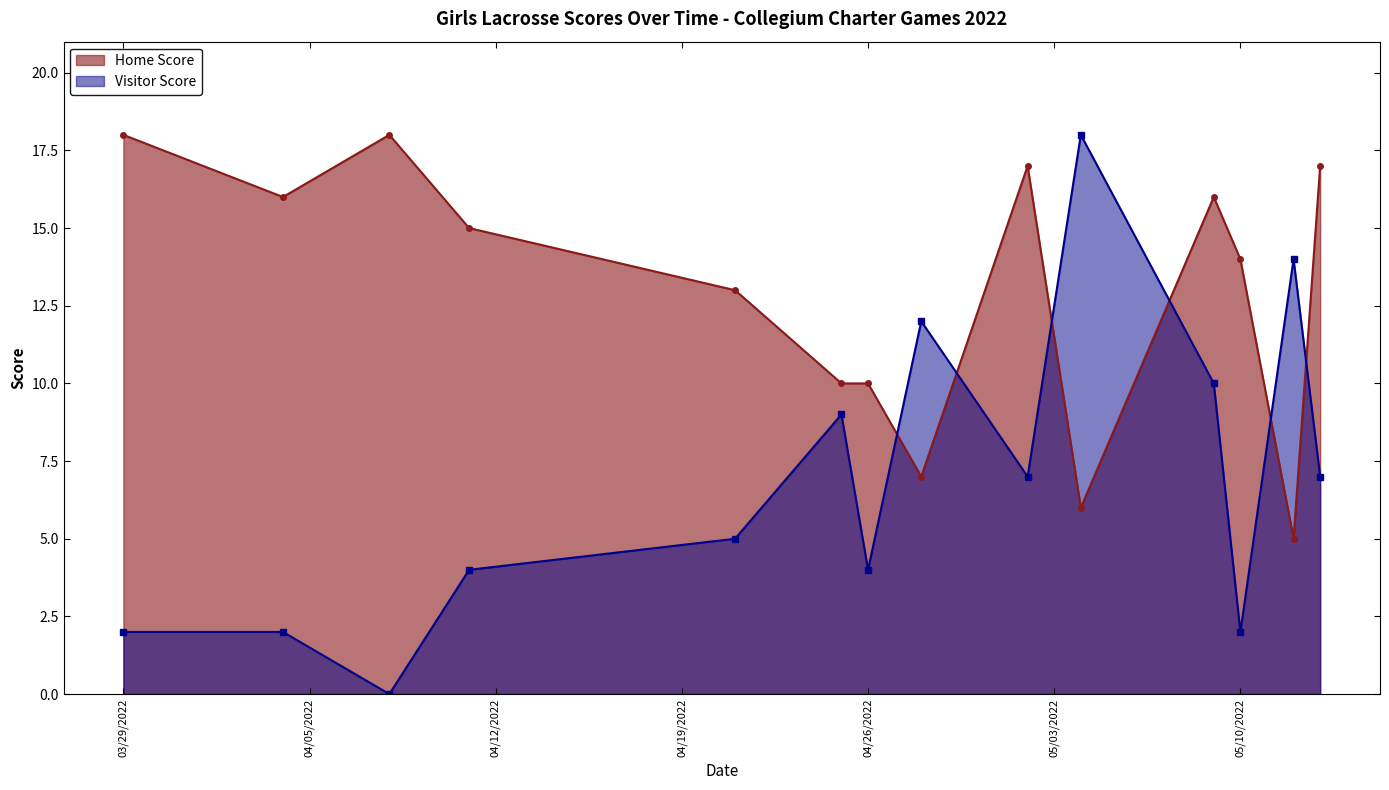

Which series changed the most between 2022-04-21 and 2022-05-04?

Visitor Score